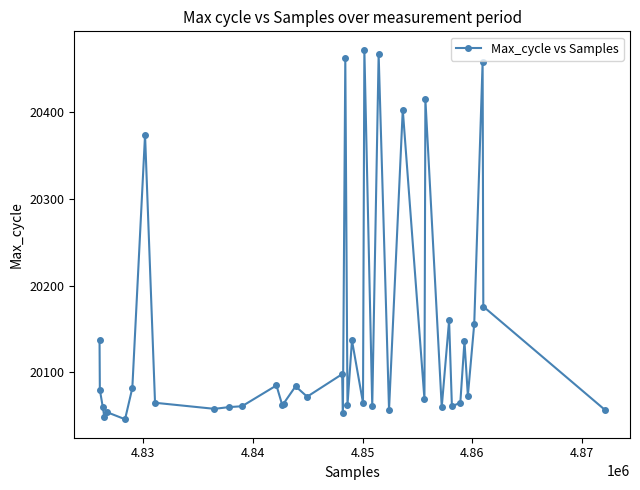

What is the value of the 28th point from the left?

20403